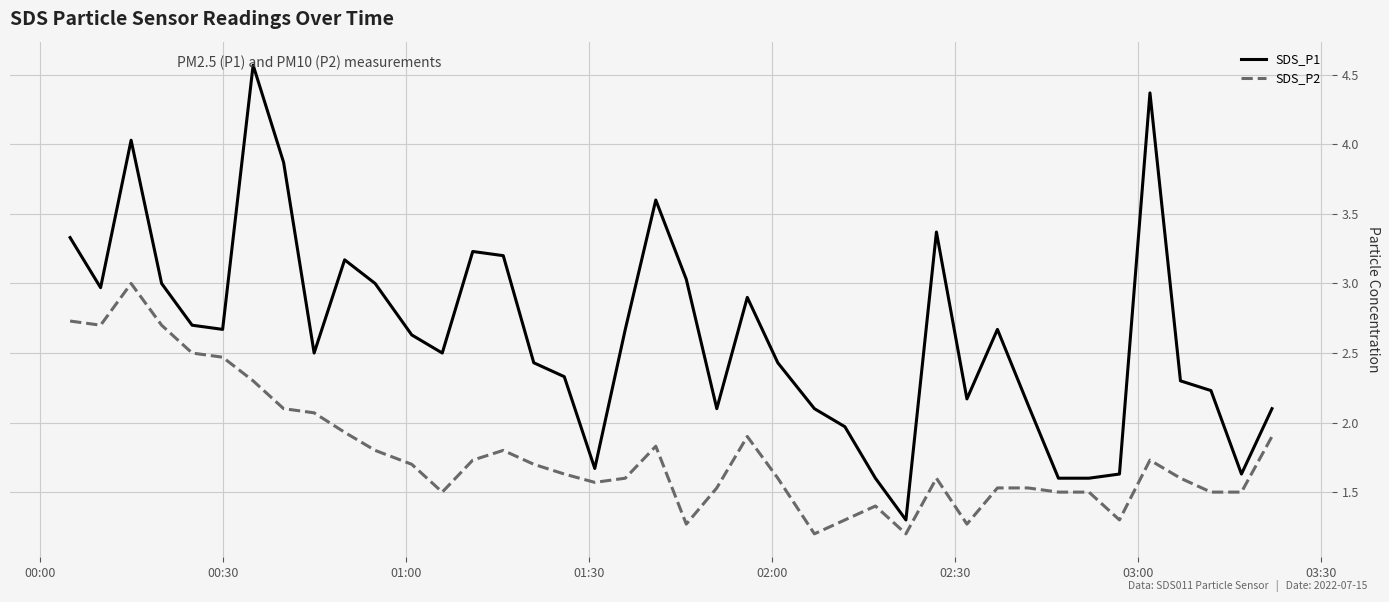

List the series in order of their peak value, lowest first.

SDS_P2, SDS_P1